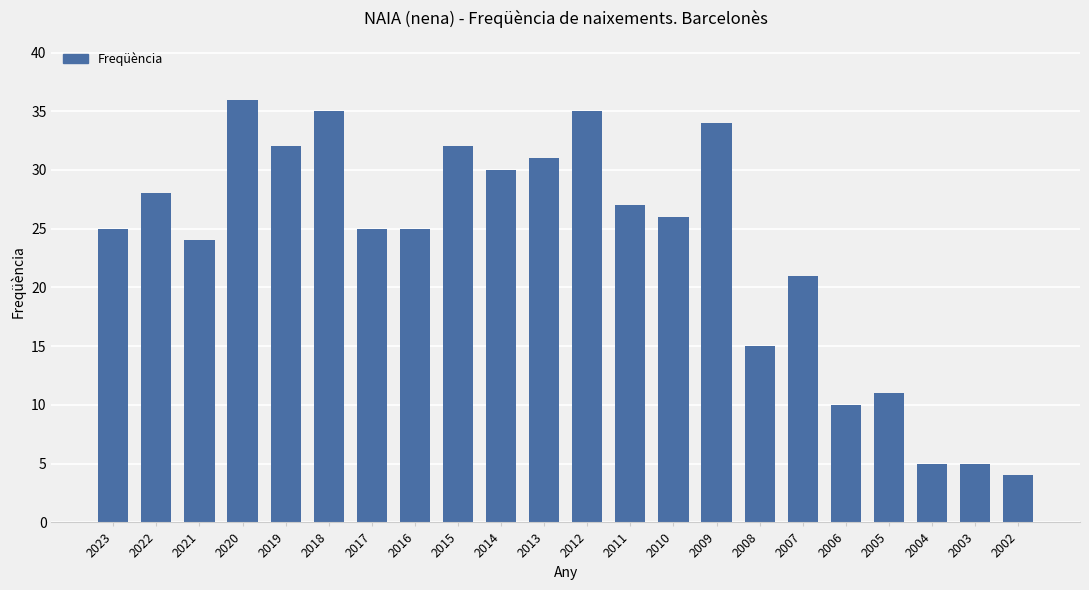

Reading left to right, transcribe all the data shown in this chart.

25	28	24	36	32	35	25	25	32	30	31	35	27	26	34	15	21	10	11	5	5	4